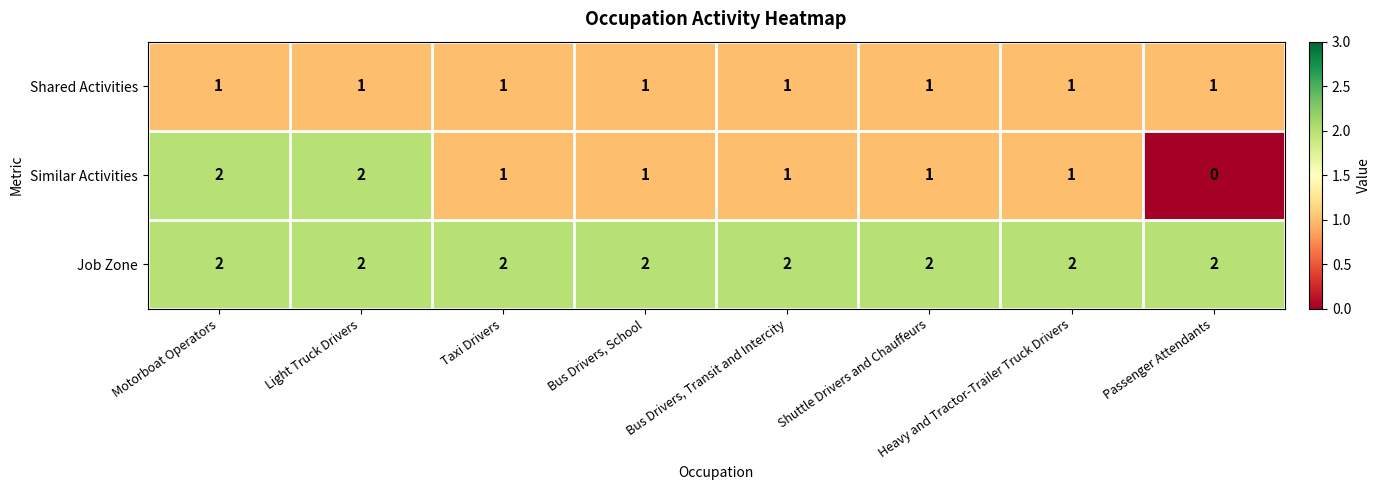

What is the total value across all series at Bus Drivers, School?

4